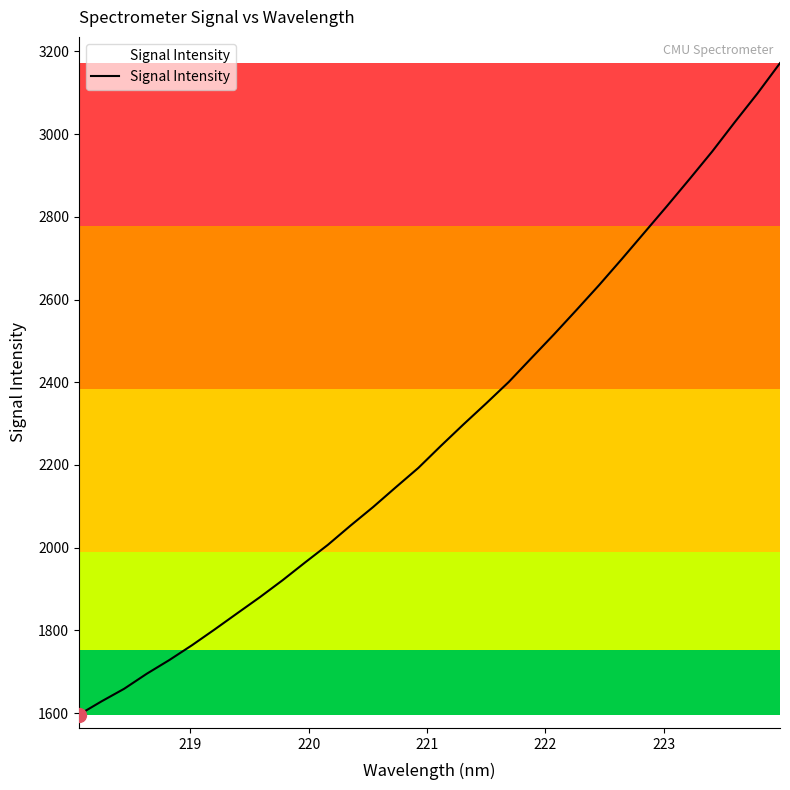

What is the difference between the maximum and minimum values?

1575.8